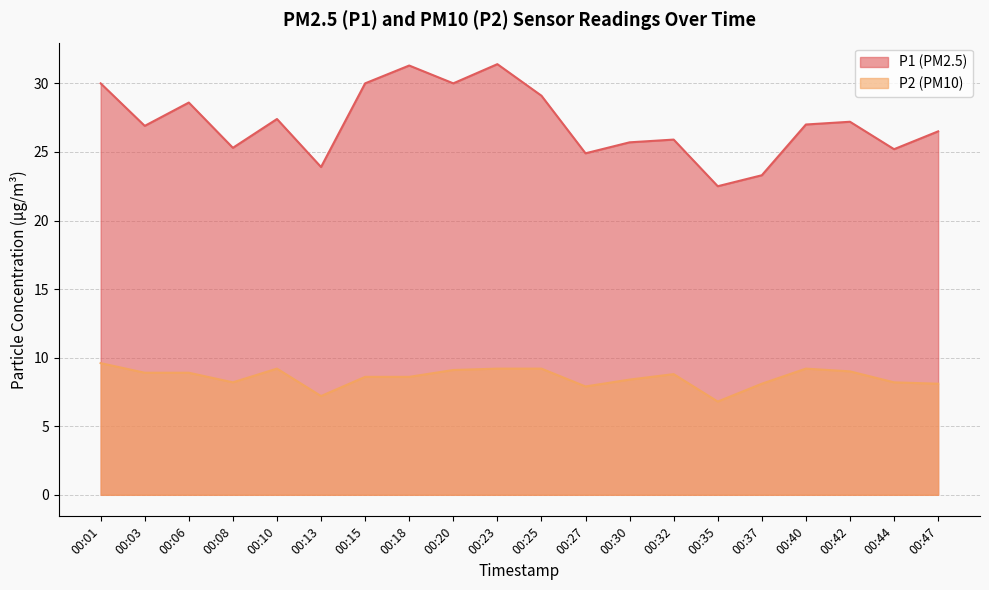

In P1, how many points are higher than both neighbors (excluding endpoints)?

6